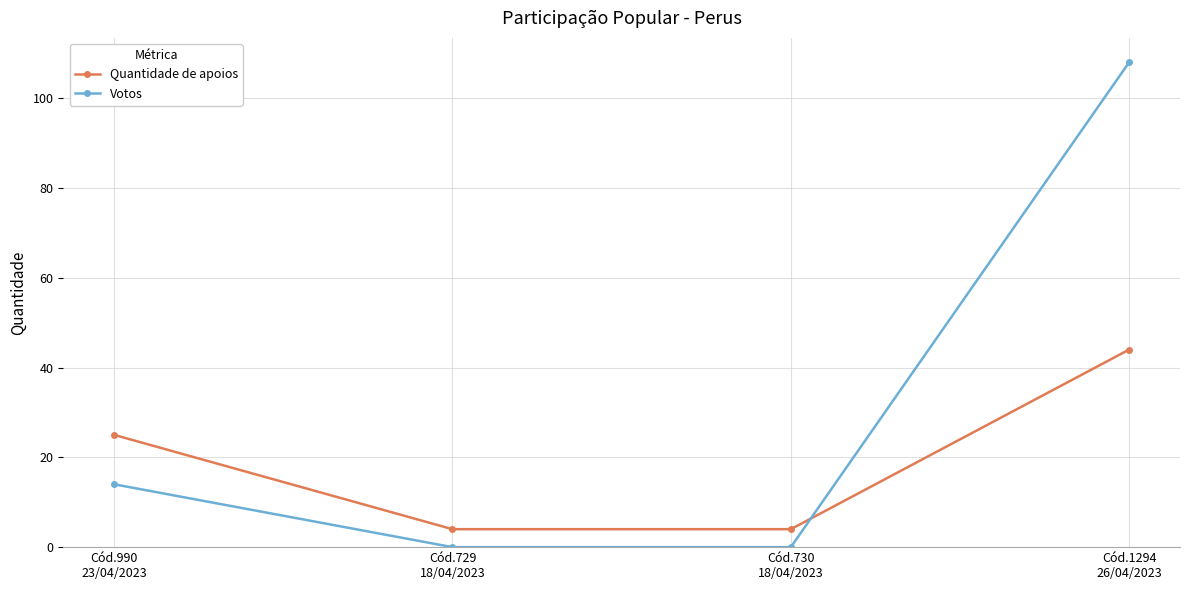

What is the difference between the second highest and second lowest values in the Votos series?

14